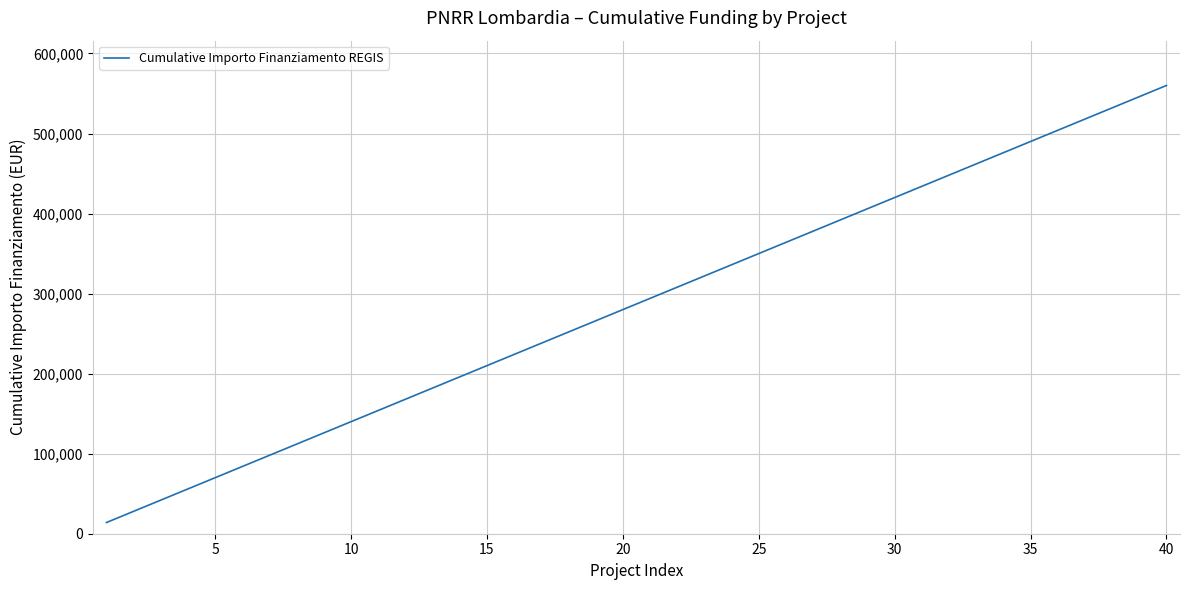

What is the difference between the maximum and minimum values?

546000